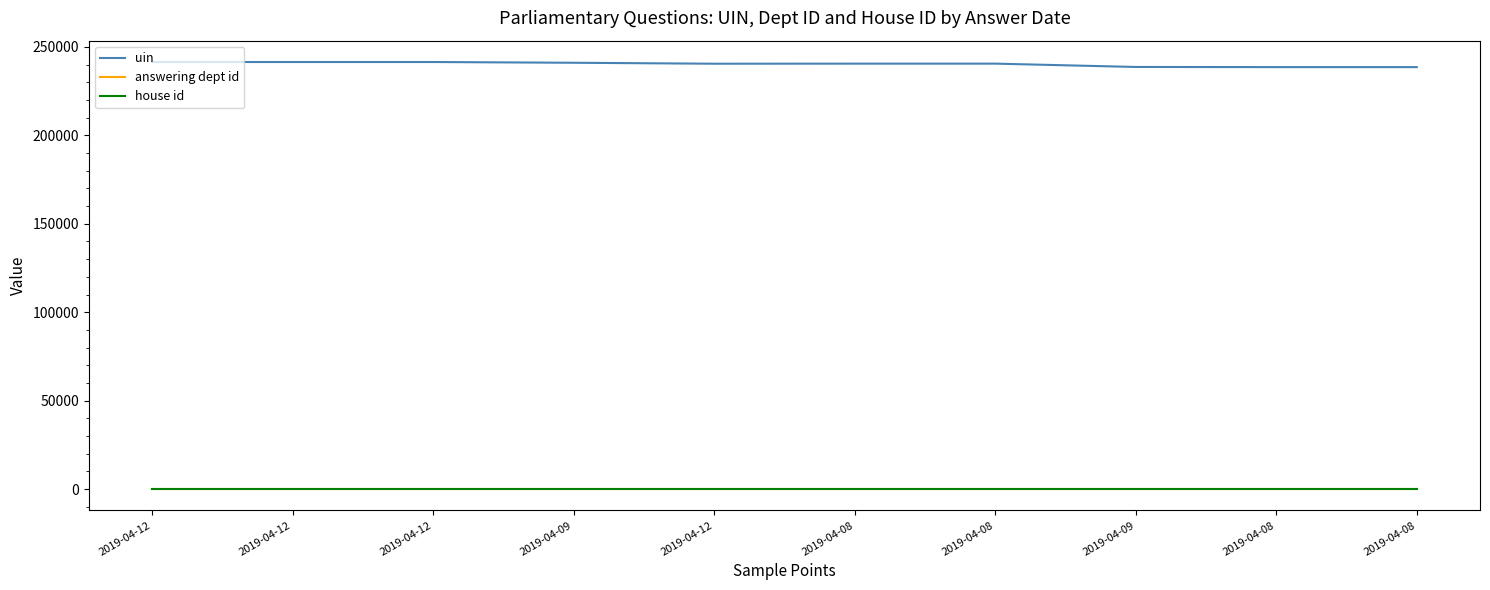

True or false: house id has a value of 1 at 2019-04-12.

True